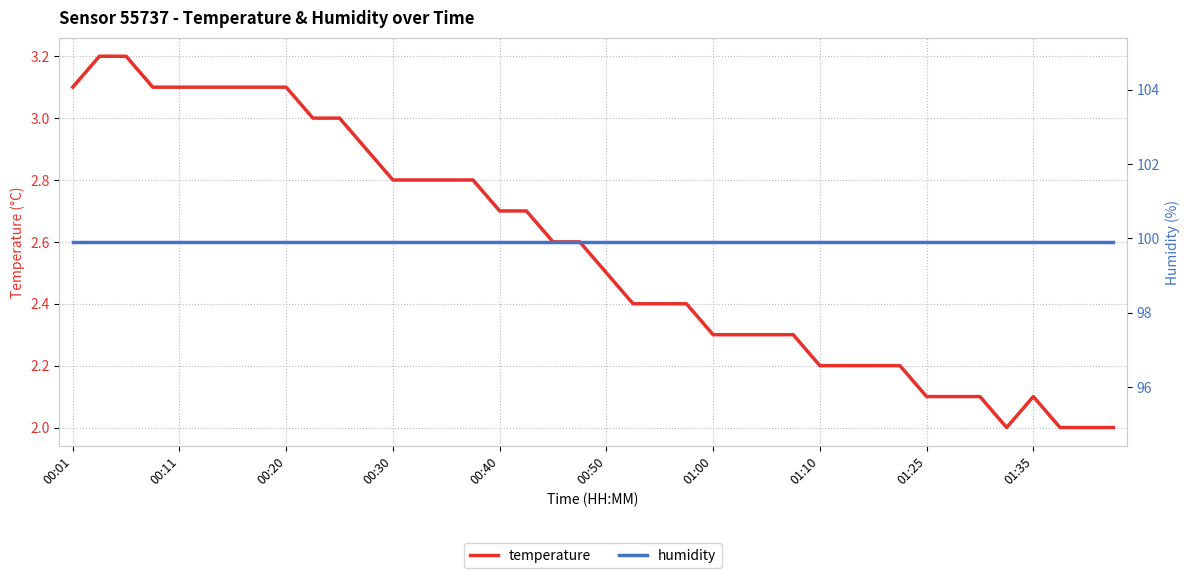

True or false: temperature has a value of 3.7 at 01:00.

False